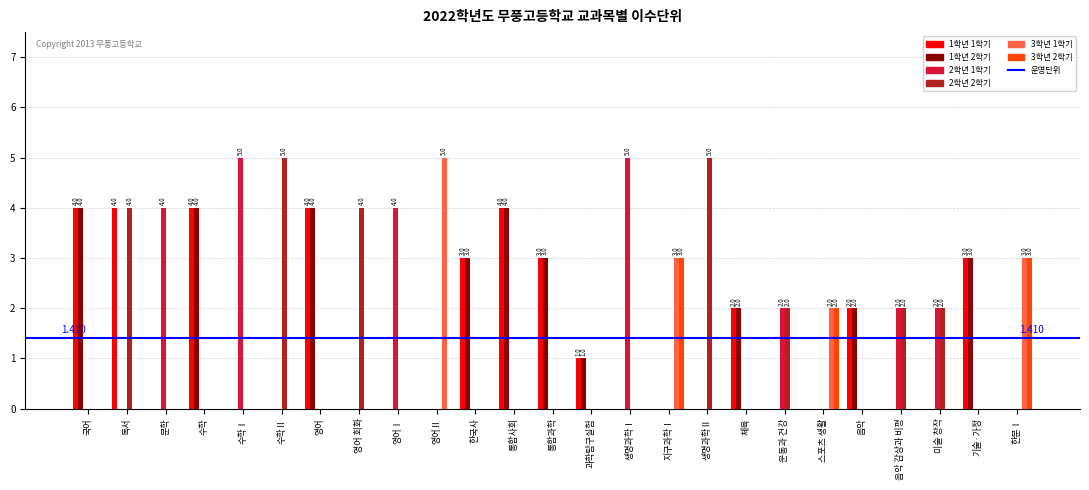

Is the value of 1학년 2학기 at 국어 greater than the value of 2학년 1학기 at 운동과 건강?

Yes